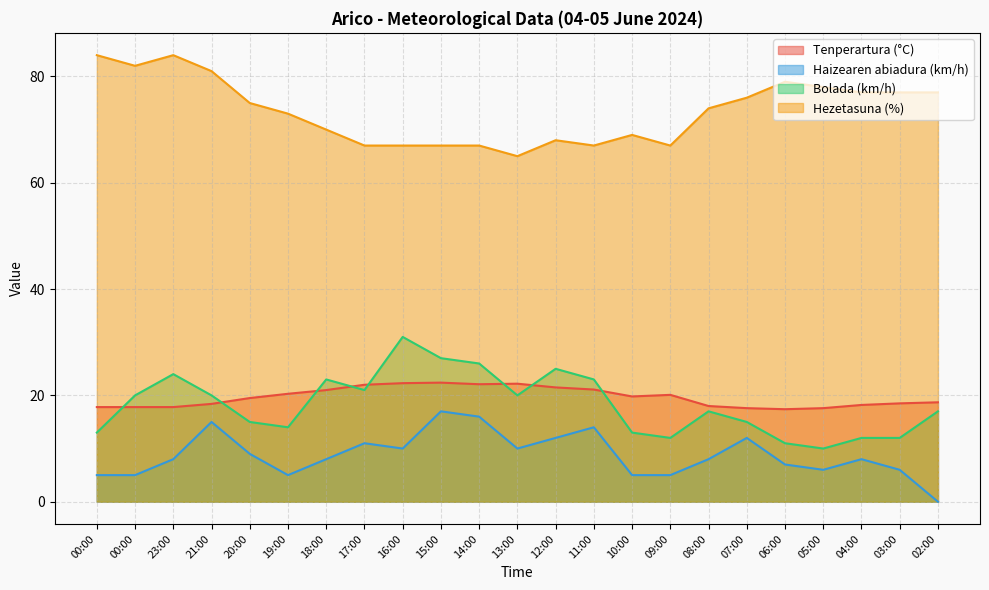

What is the greatest value displayed?

84.0